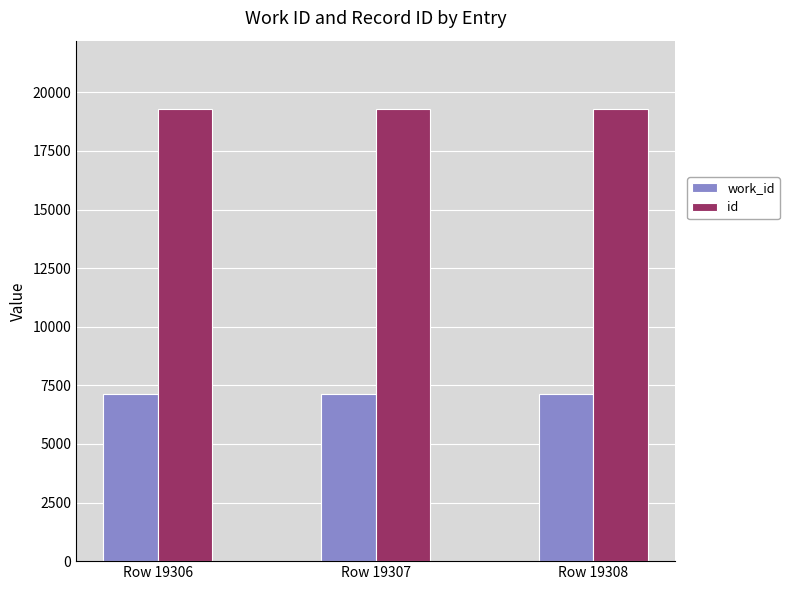

What is the sum of the id values at Row 19308 and Row 19306?

38614